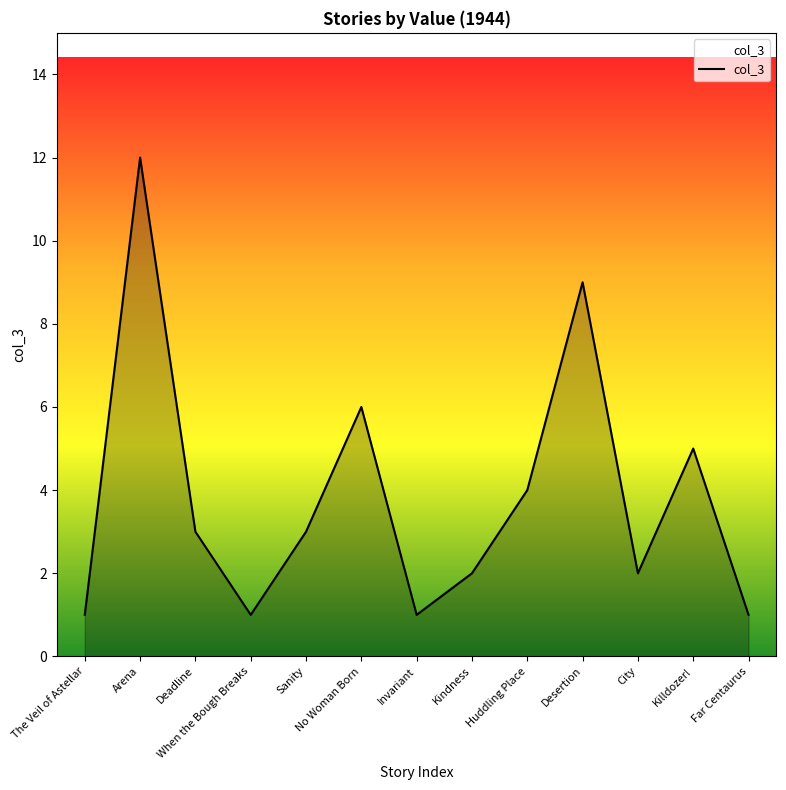

Reading right to left, what are all the values shown in this chart?

Far Centaurus=1	Killdozer!=5	City=2	Desertion=9	Huddling Place=4	Kindness=2	Invariant=1	No Woman Born=6	Sanity=3	When the Bough Breaks=1	Deadline=3	Arena=12	The Veil of Astellar=1